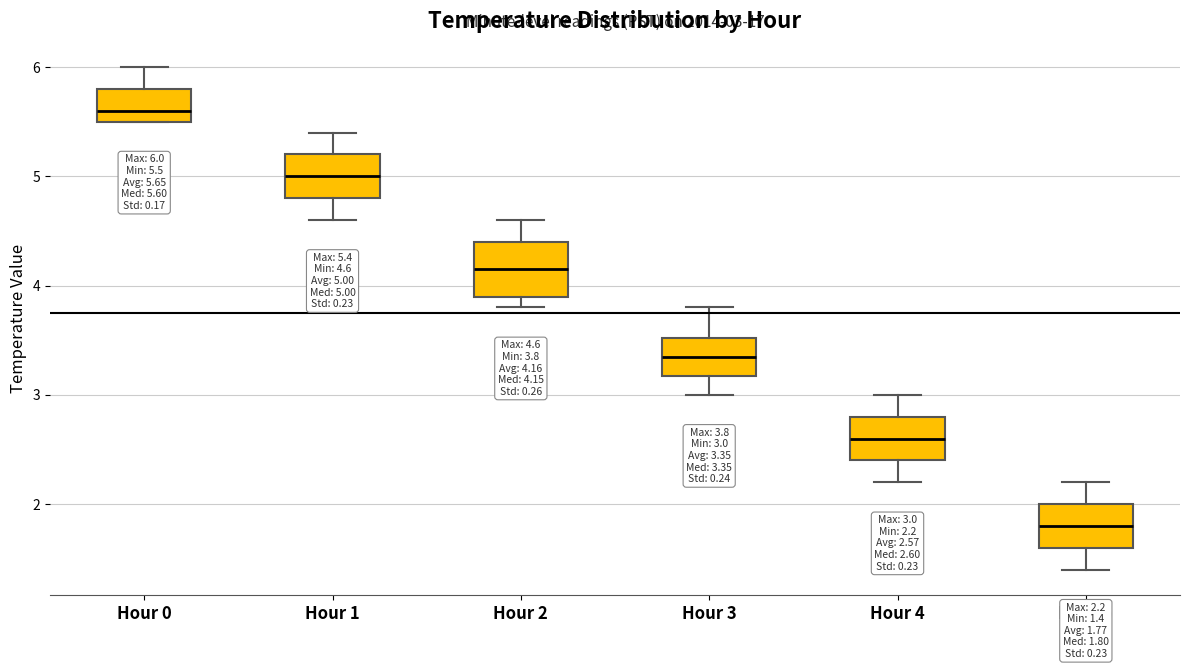

Which box has the highest median line?

Hour 0